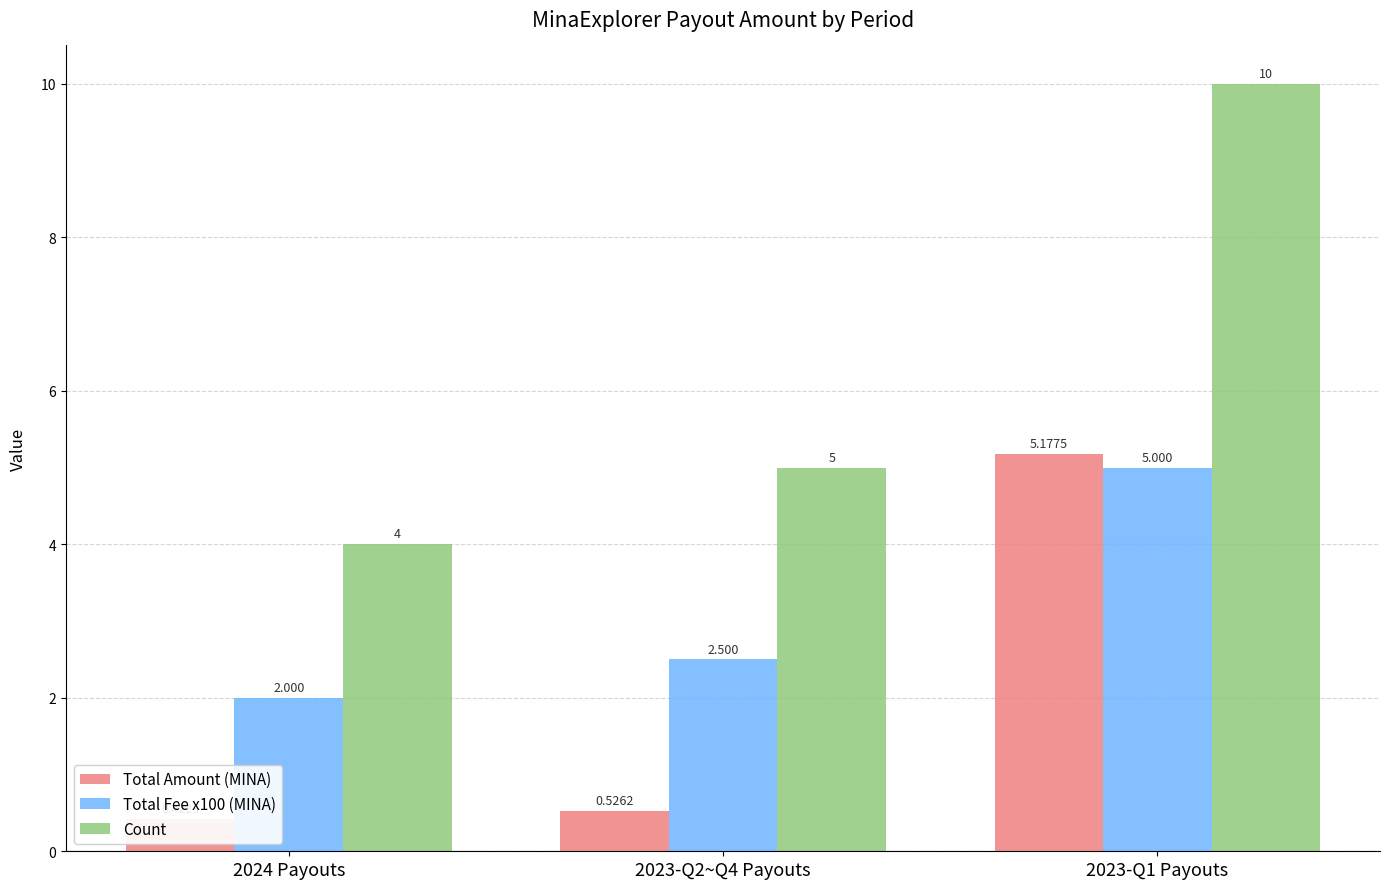

Reading left to right, what are all the values shown in this chart?

Total Amount (MINA): 2024 Payouts=0.4	2023-Q2~Q4 Payouts=0.5	2023-Q1 Payouts=5.2
Total Fee x100 (MINA): 2024 Payouts=2.0	2023-Q2~Q4 Payouts=2.5	2023-Q1 Payouts=5.0
Count: 2024 Payouts=4.0	2023-Q2~Q4 Payouts=5.0	2023-Q1 Payouts=10.0